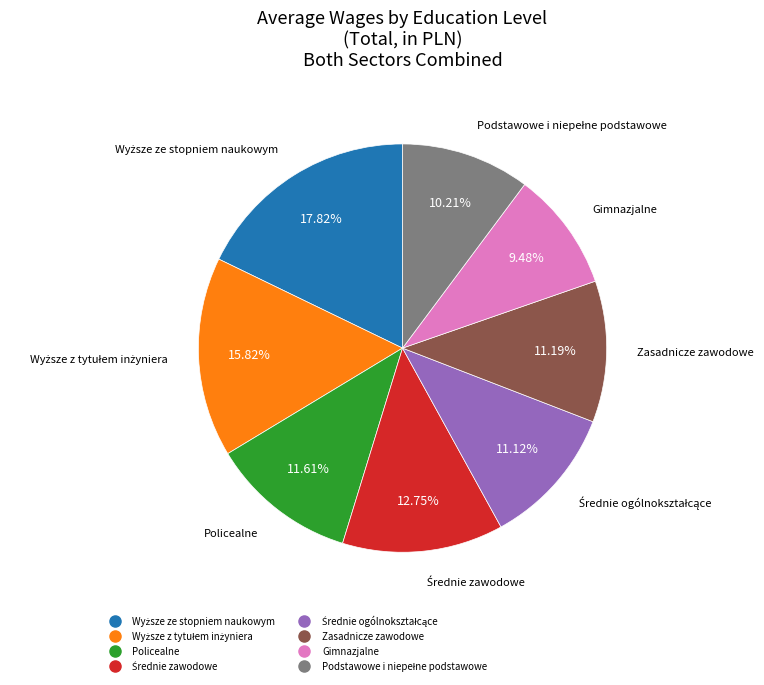

What is the smallest slice in the pie chart?

Gimnazjalne